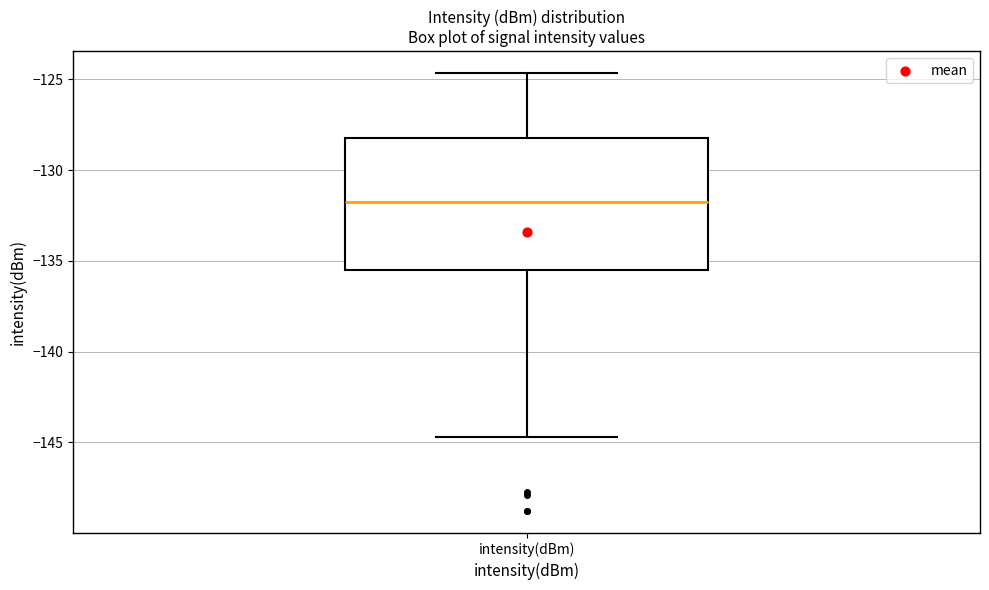

Where is the upper edge of the box for intensity(dBm) on the y-axis? The values are not printed on the chart, so give them approximately, as read against the axis.

-128.0